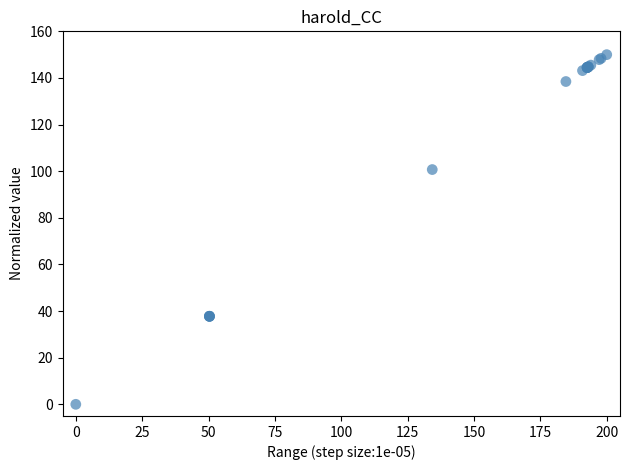

What Y value in the scatter plot is closest to 75?

100.7